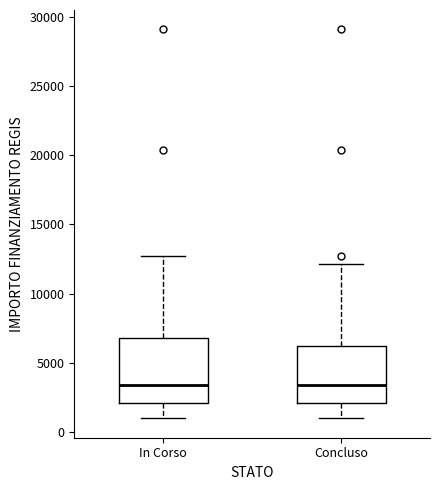

Which box is the tallest, from its lower edge to its upper edge?

In Corso